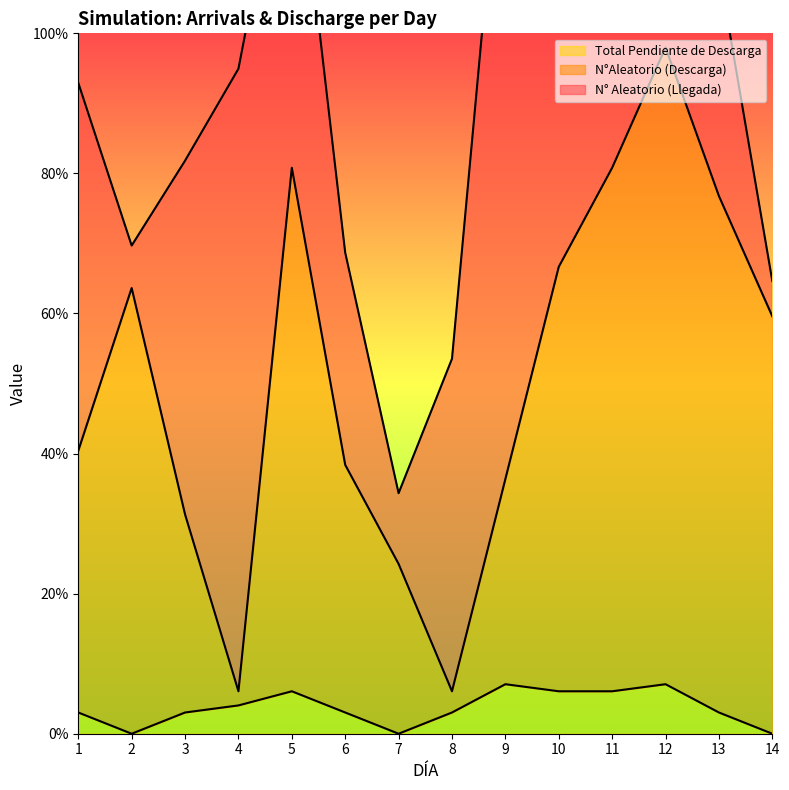

The value of Total Pendiente de Descarga at 12 is 7.1. True or false?

True